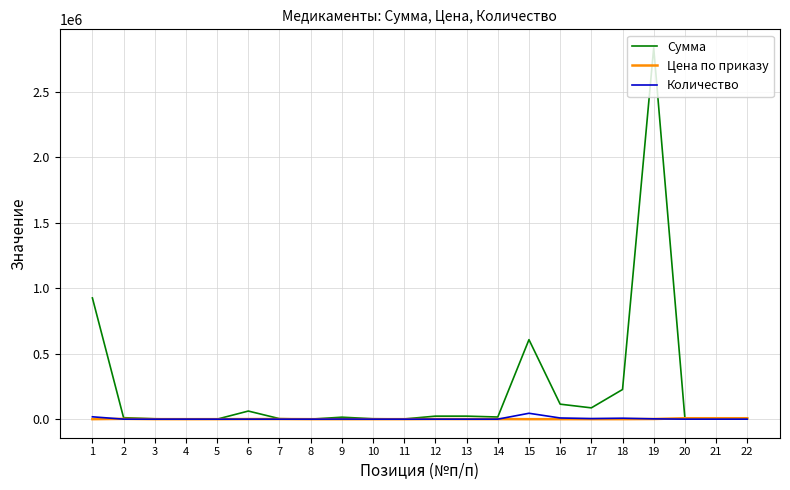

Between 18 and 19, which series saw the biggest shift?

Сумма